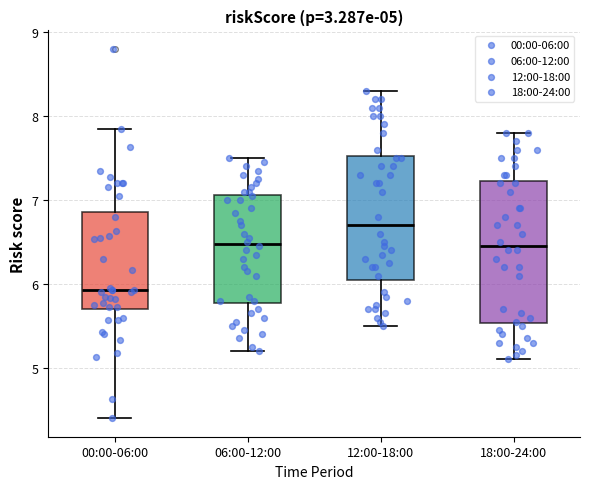

Which box's median line is the highest?

12:00-18:00